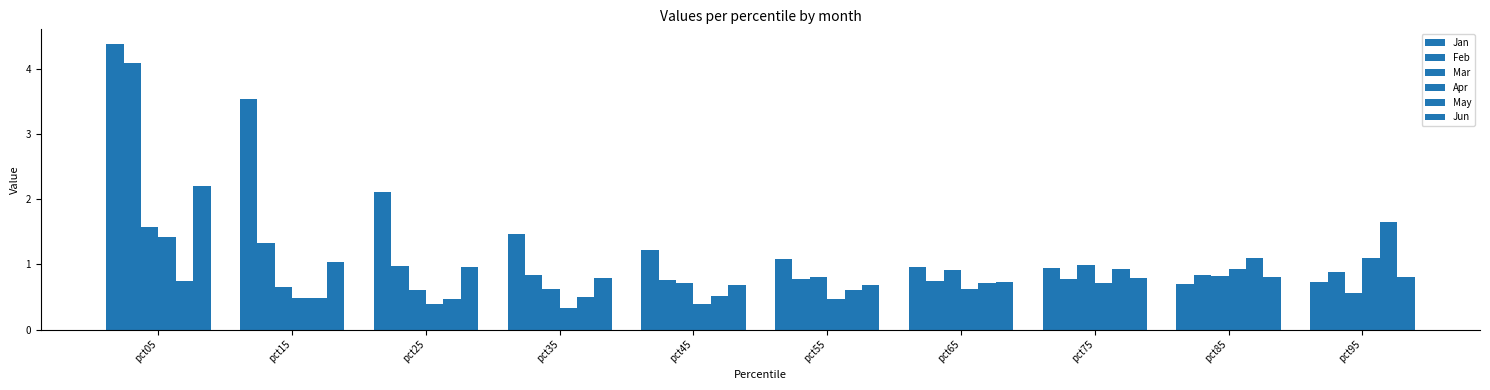

Is it true that Jan equals 4.4 at pct05?

True